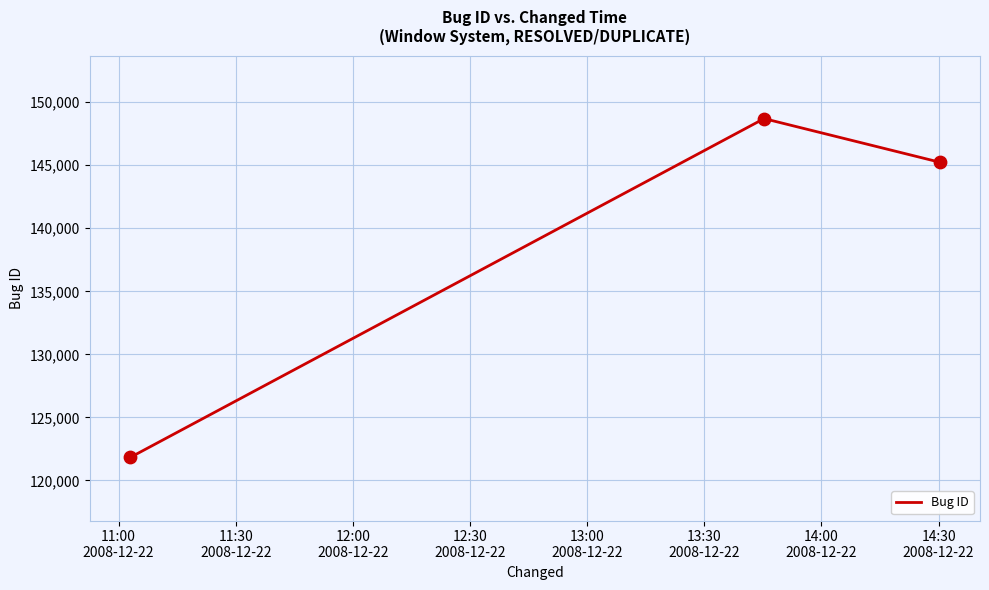

What is the average value?

138589